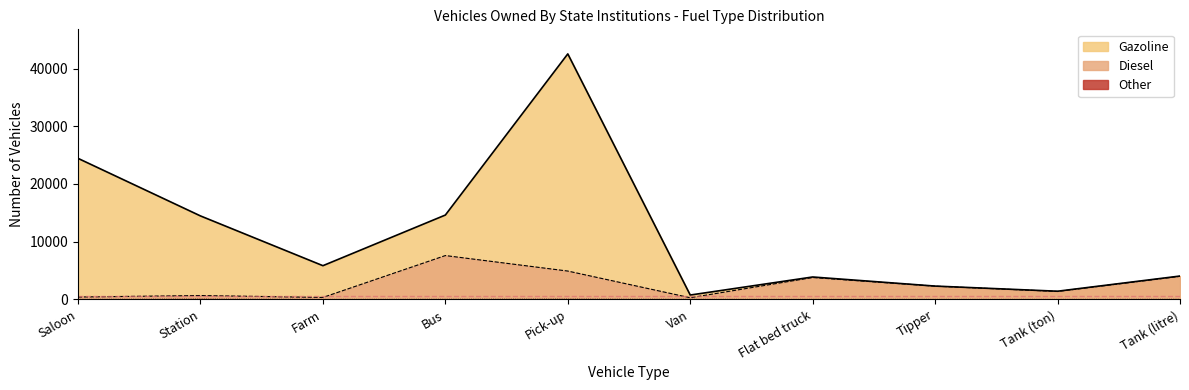

Reading left to right, extract all data points from this chart.

Gazoline: 24445	14464	5835	14617	42563	746	3876	2298	1407	4040
Diesel: 402	660	329	7591	4904	277	3784	2283	1368	3991
Other: 2	45	1	18	39	13	1	3	1	17